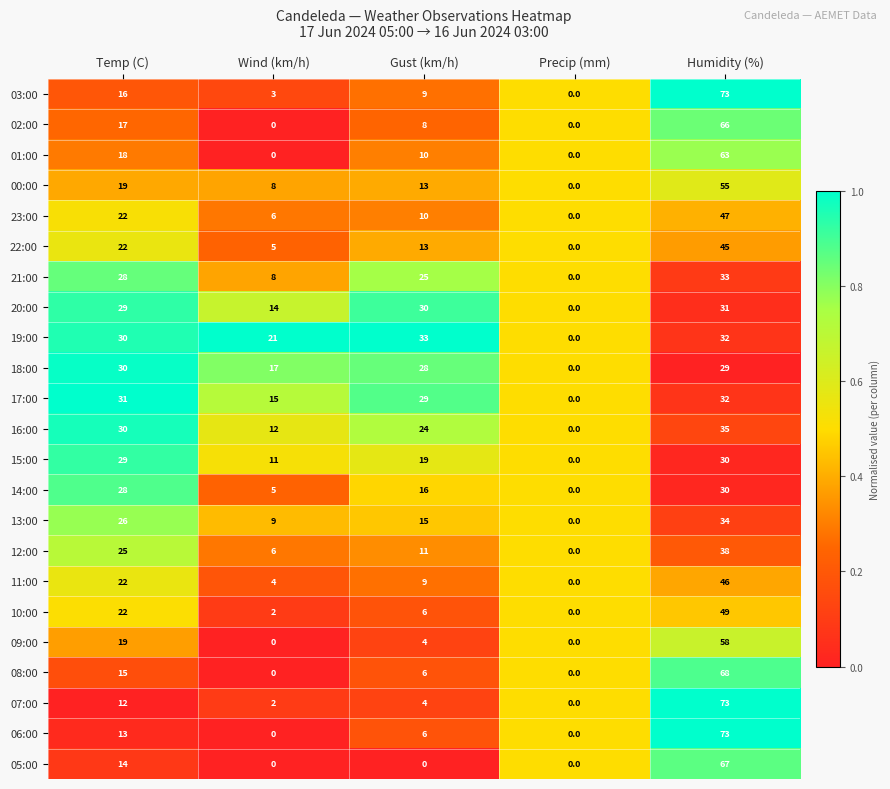

Which category has the lowest value in the 16:00 series?

Precip (mm)